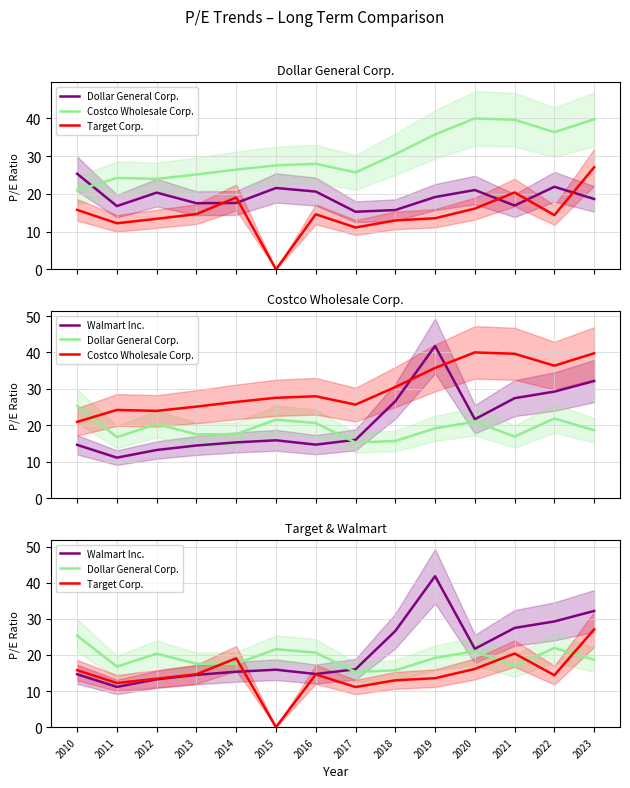

What is the total value across all series at 2014?

78.5